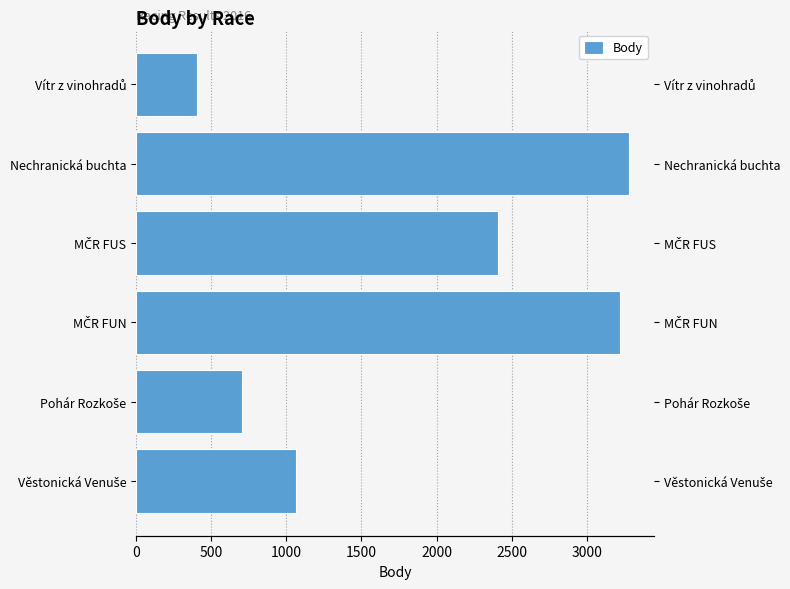

How many distinct data groups are displayed?

1